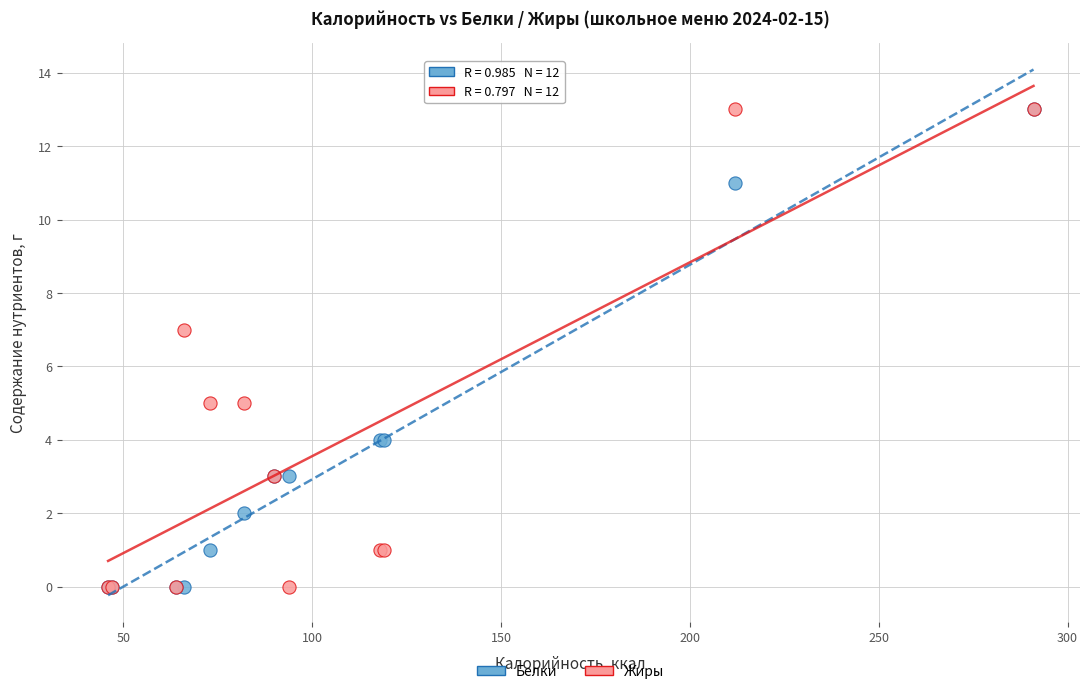

What are all the series names shown in the legend?

Белки, Жиры